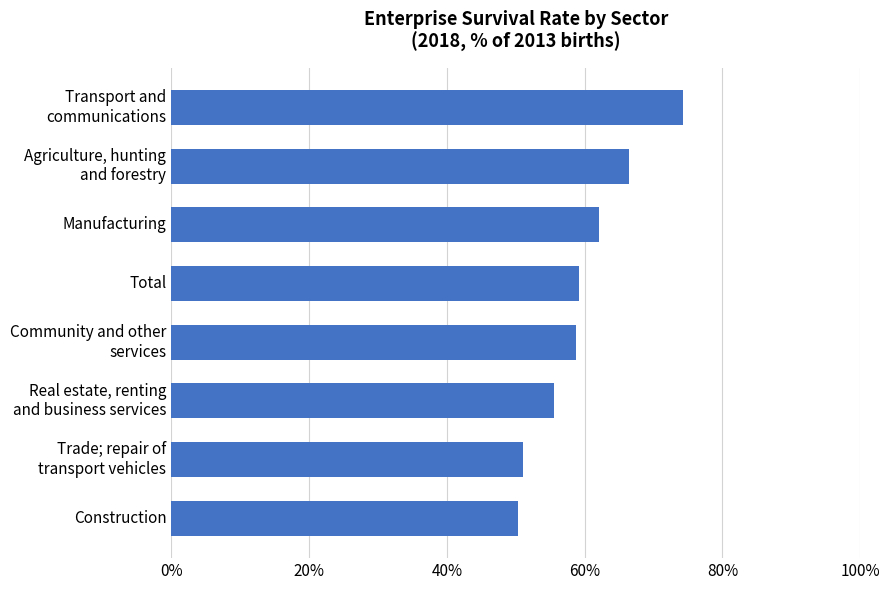

What is the greatest value displayed?

74.3